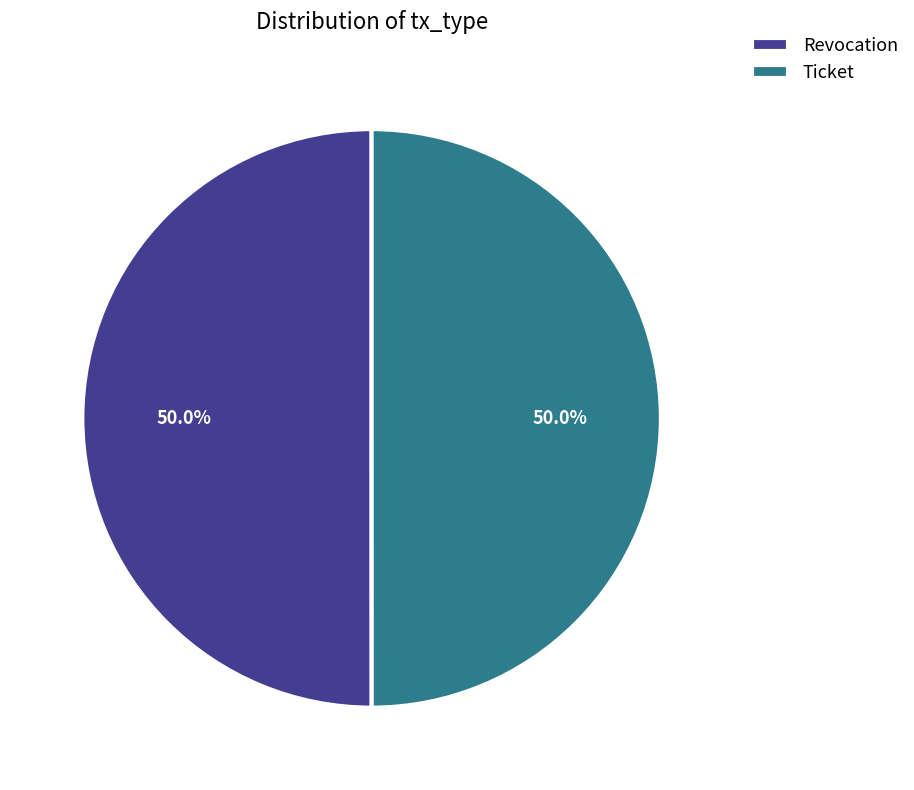

What percentage is NOT represented by Revocation?

50.0%